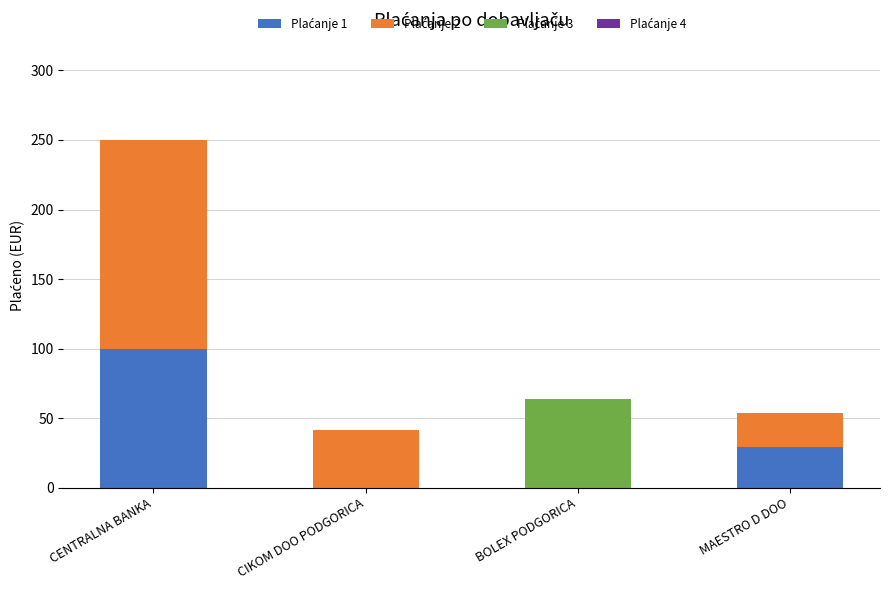

At which category is the sum across all series the highest?

CENTRALNA BANKA